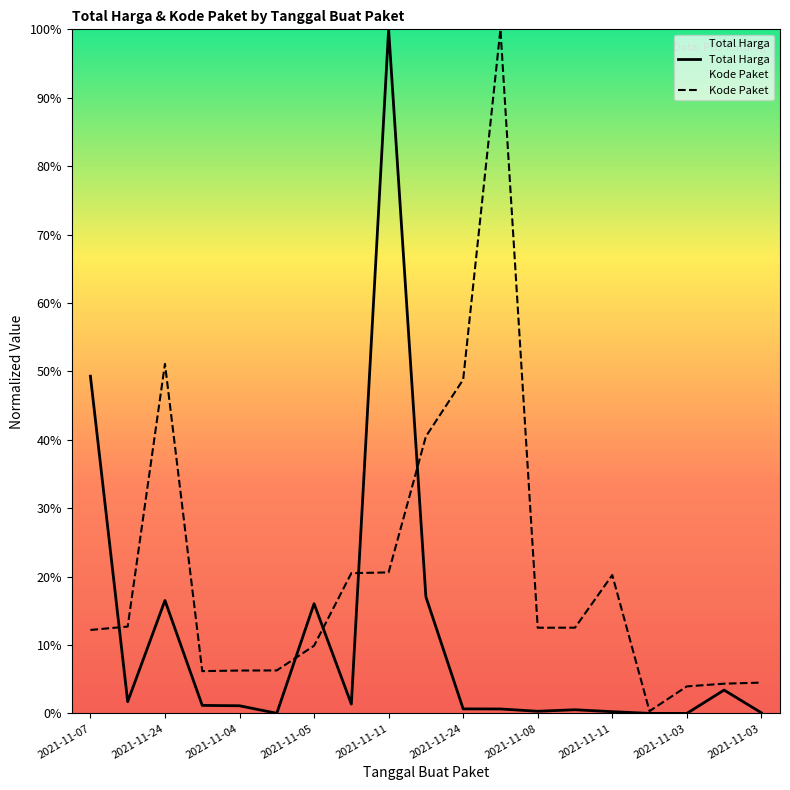

What are all the series names shown in the legend?

Total Harga, Kode Paket